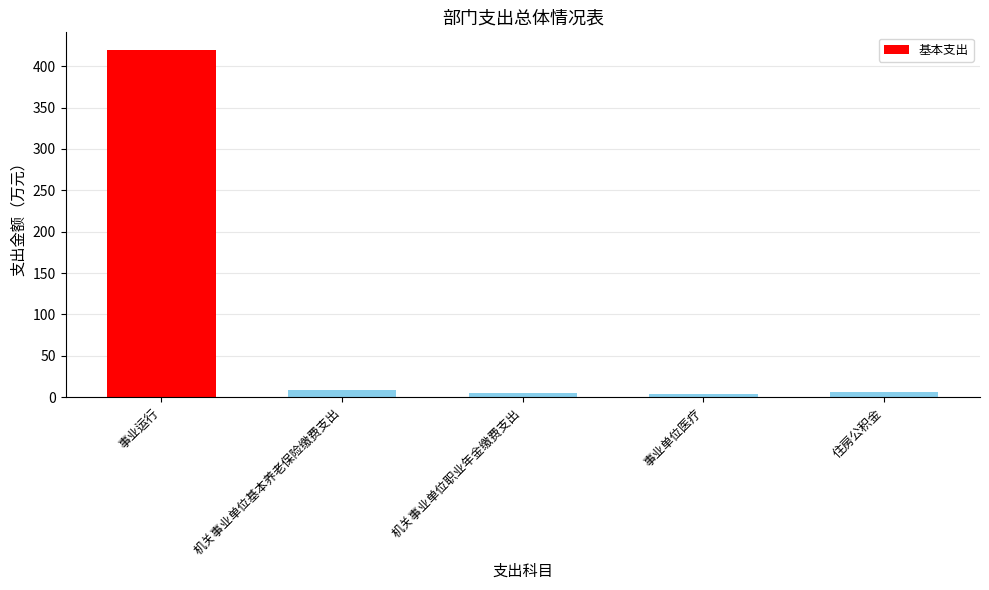

How many bars are there in total?

5